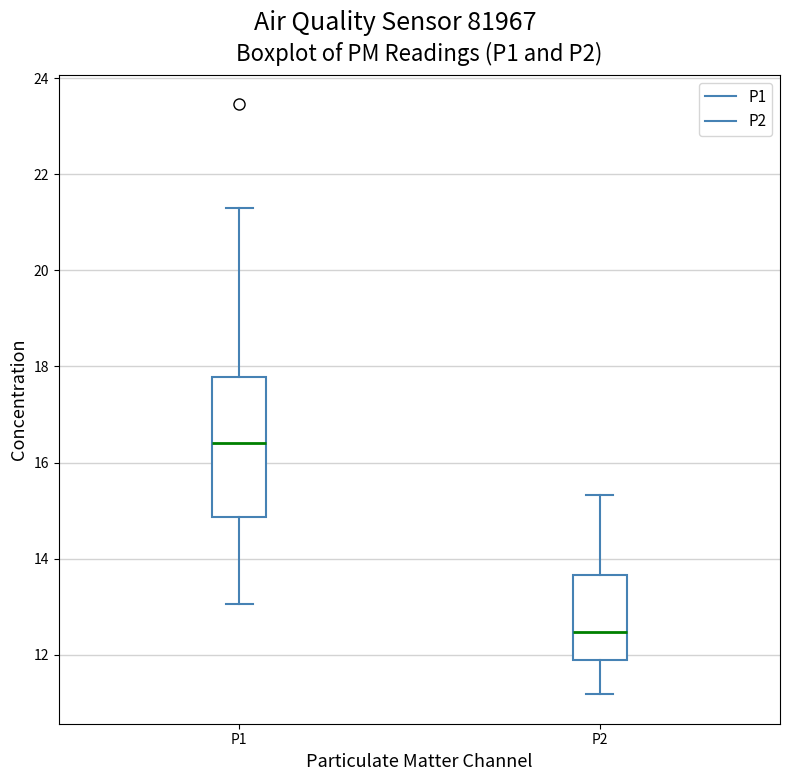

Which box is the tallest, from its lower edge to its upper edge?

P1